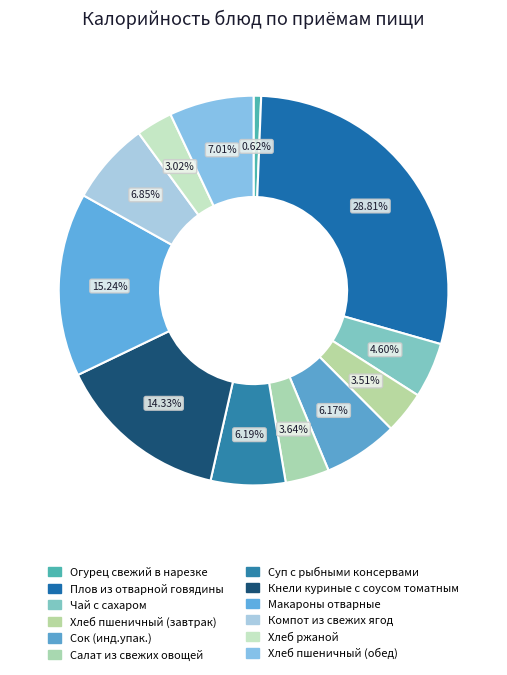

What percentage is the Хлеб пшеничный (обед) slice, to the nearest percent?

7%